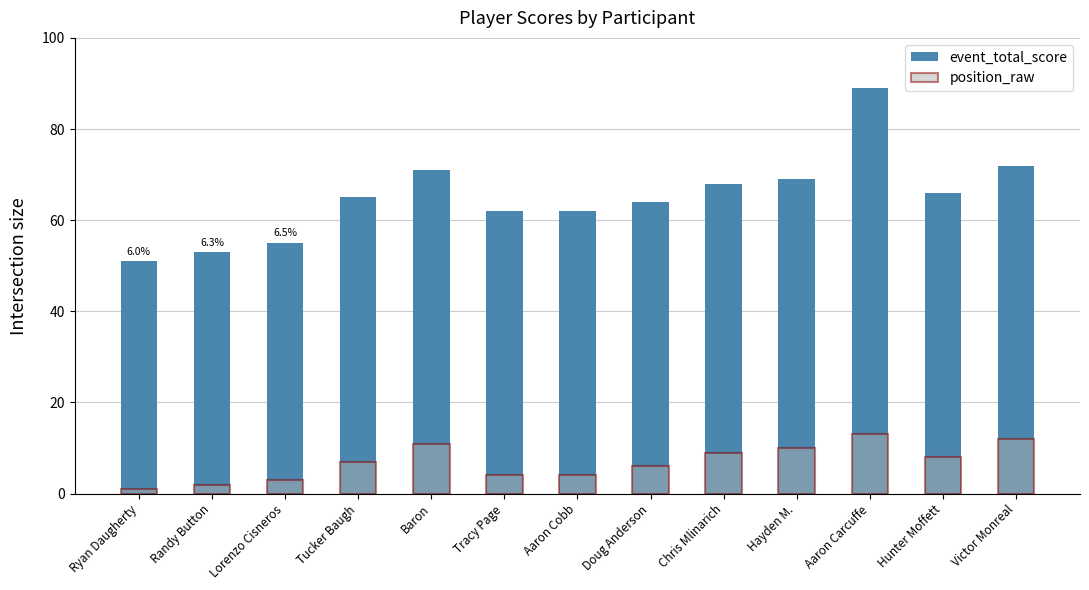

Which series has the largest range (max minus min)?

event_total_score